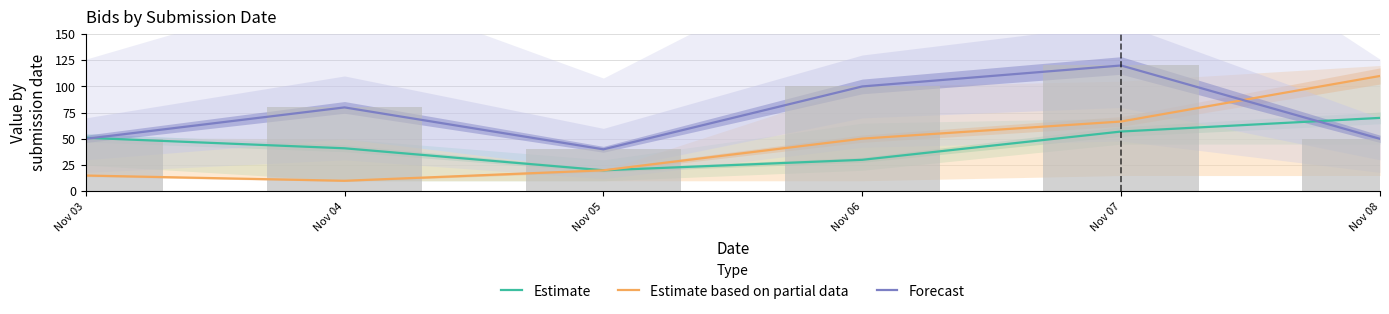

What is the total value across all series at Nov 08?

230.0